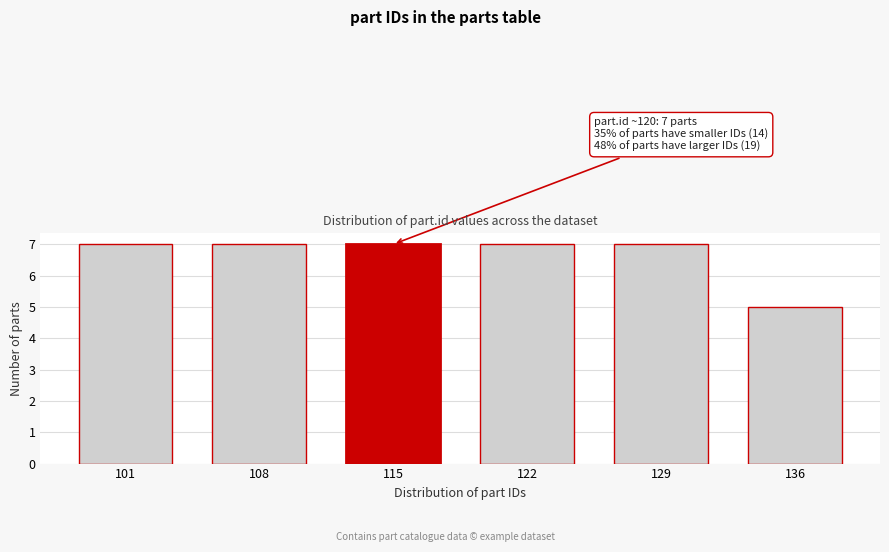

Reading left to right, what are all the values shown in this chart?

7	7	7	7	7	5